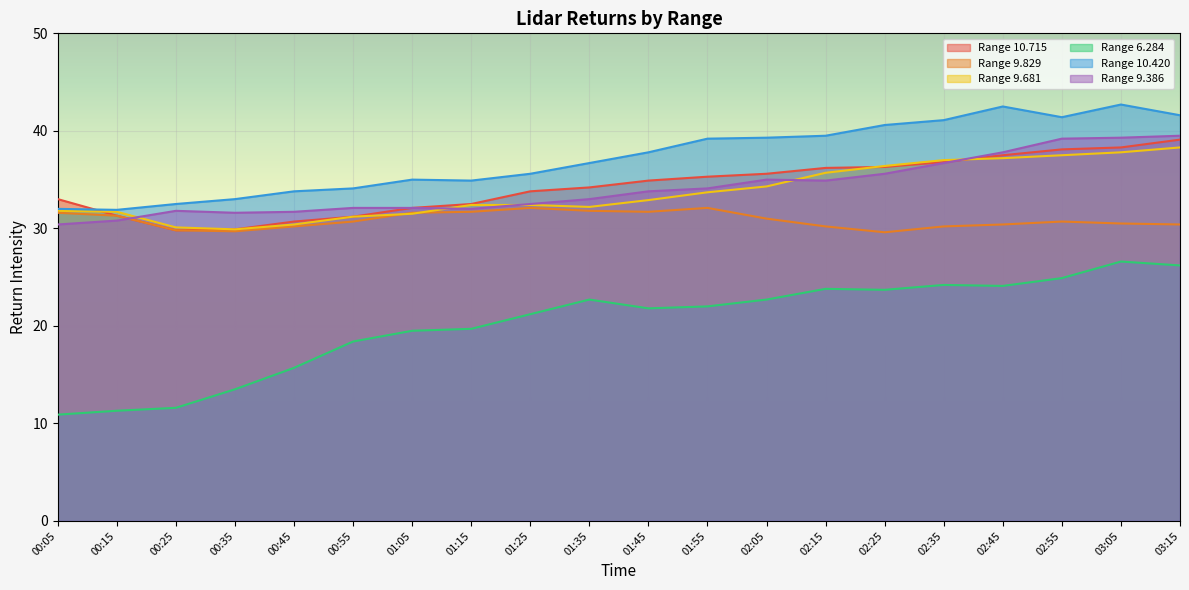

Rank the categories by 9.681 value from lowest to highest.

00:35, 00:25, 00:45, 00:55, 01:05, 00:15, 00:05, 01:35, 01:15, 01:25, 01:45, 01:55, 02:05, 02:15, 02:25, 02:35, 02:45, 02:55, 03:05, 03:15